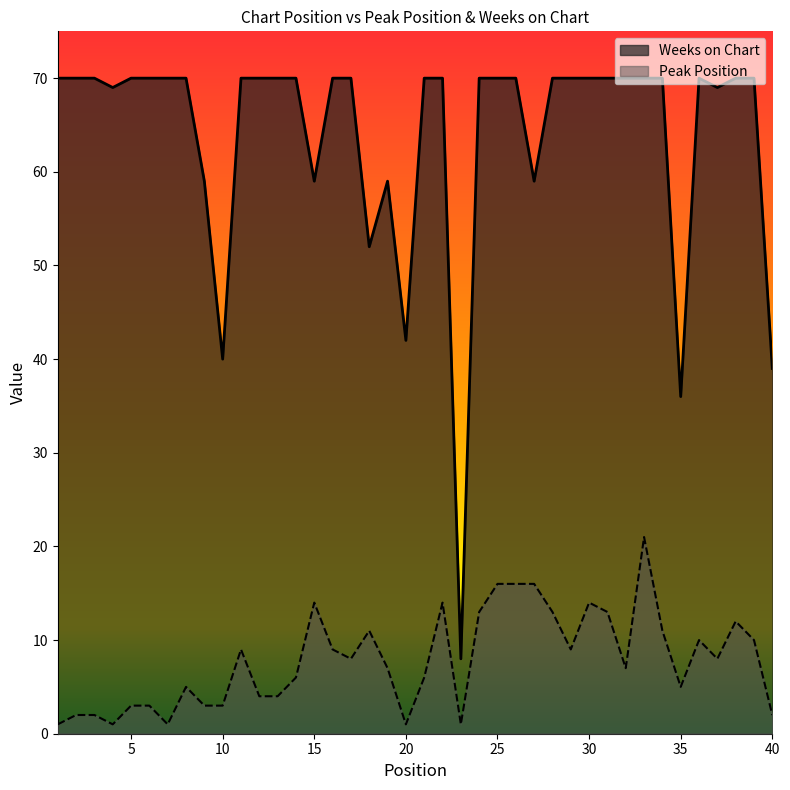

What is the value of the Weeks on Chart point at the 28th from the left?

70